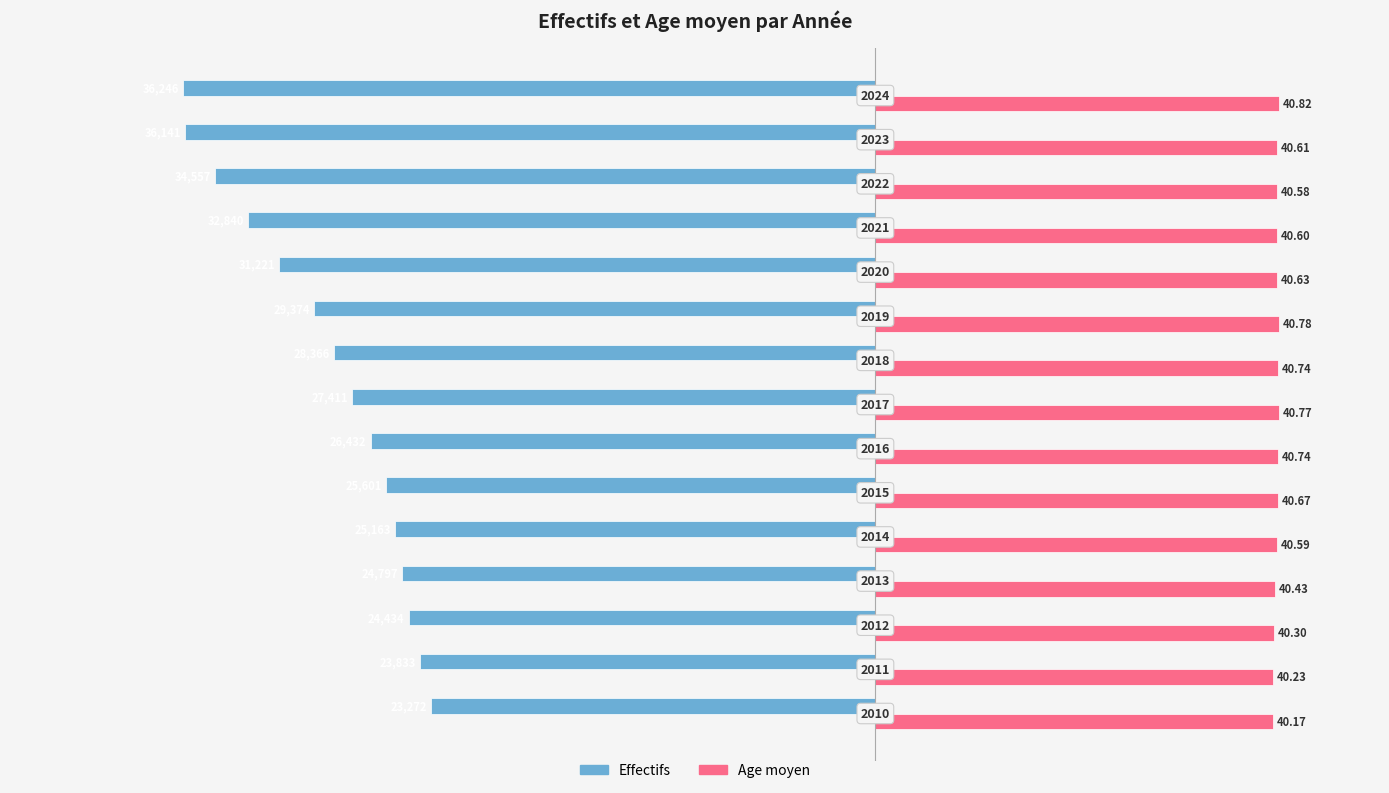

What are all the series names shown in the legend?

Effectifs, Age moyen